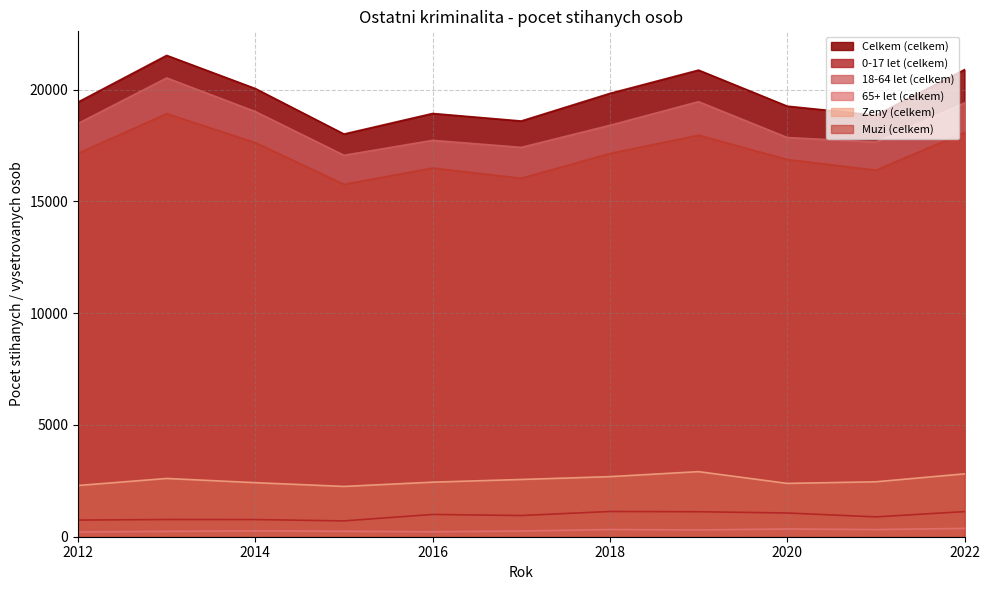

Reading left to right, list all the values displayed in this chart.

Celkem (celkem): 19444	21533	20049	18015	18935	18598	19833	20875	19262	18857	20896
0-17 let (celkem): 745	770	768	708	997	948	1129	1118	1061	888	1123
18-64 let (celkem): 18487	20524	19020	17065	17733	17419	18406	19463	17860	17655	19406
65+ let (celkem): 212	239	261	242	222	253	322	304	346	320	373
Zeny (celkem): 2292	2606	2418	2250	2441	2561	2688	2912	2386	2458	2813
Muzi (celkem): 17152	18927	17631	15765	16494	16037	17145	17963	16876	16399	18083